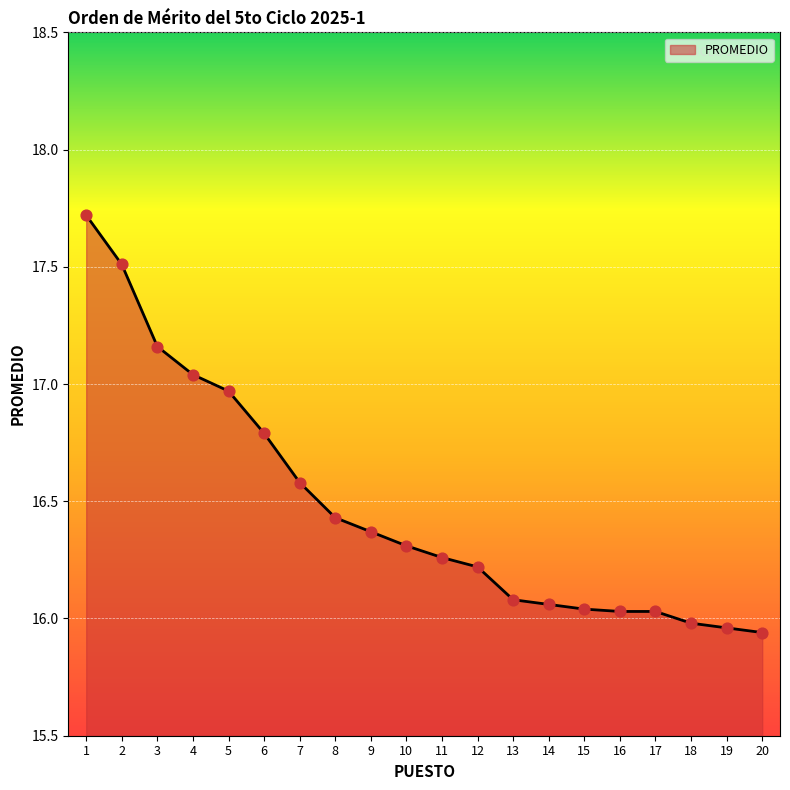

Approximately how many times larger is the value at 8 compared to 4?

1.0